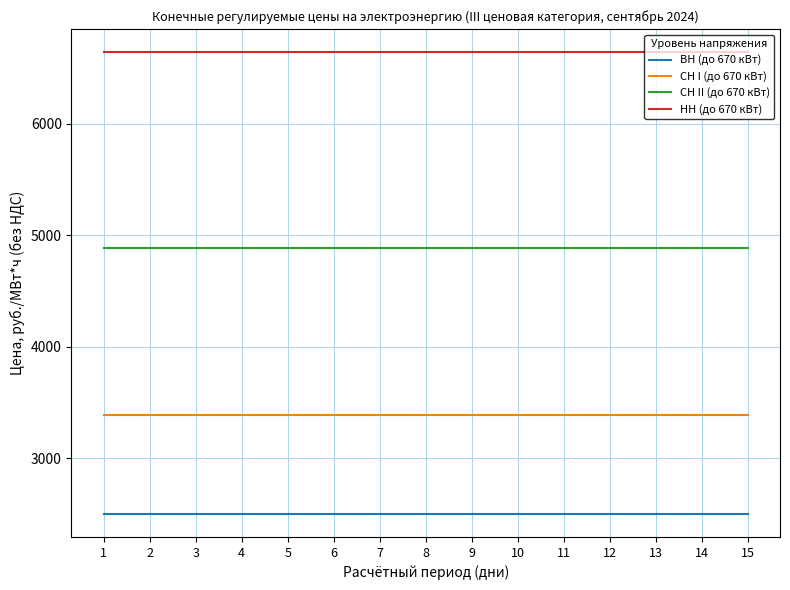

Count the number of categories in the chart.

15